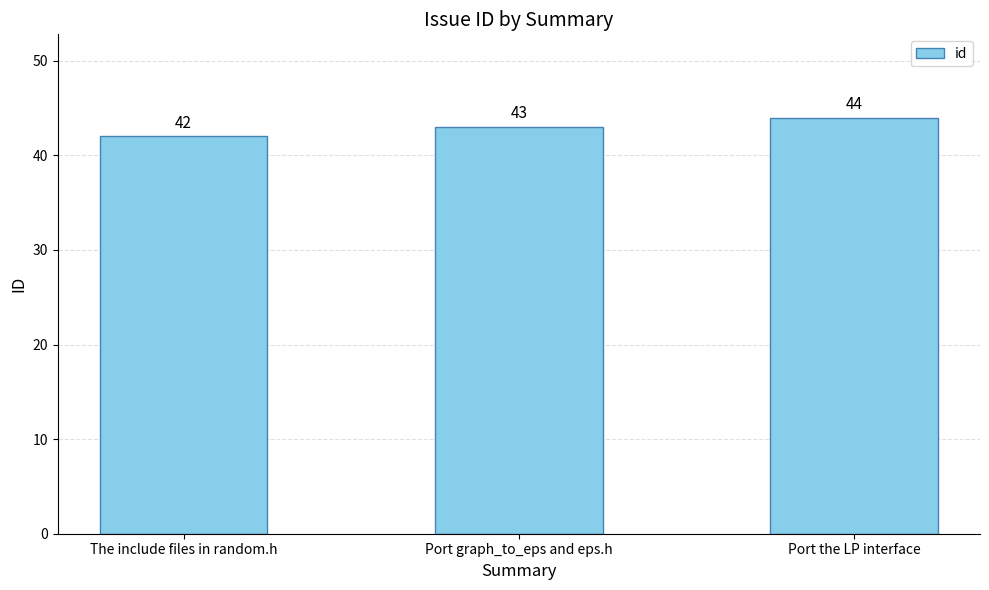

Is it true that the value at Port the LP interface is 44?

True